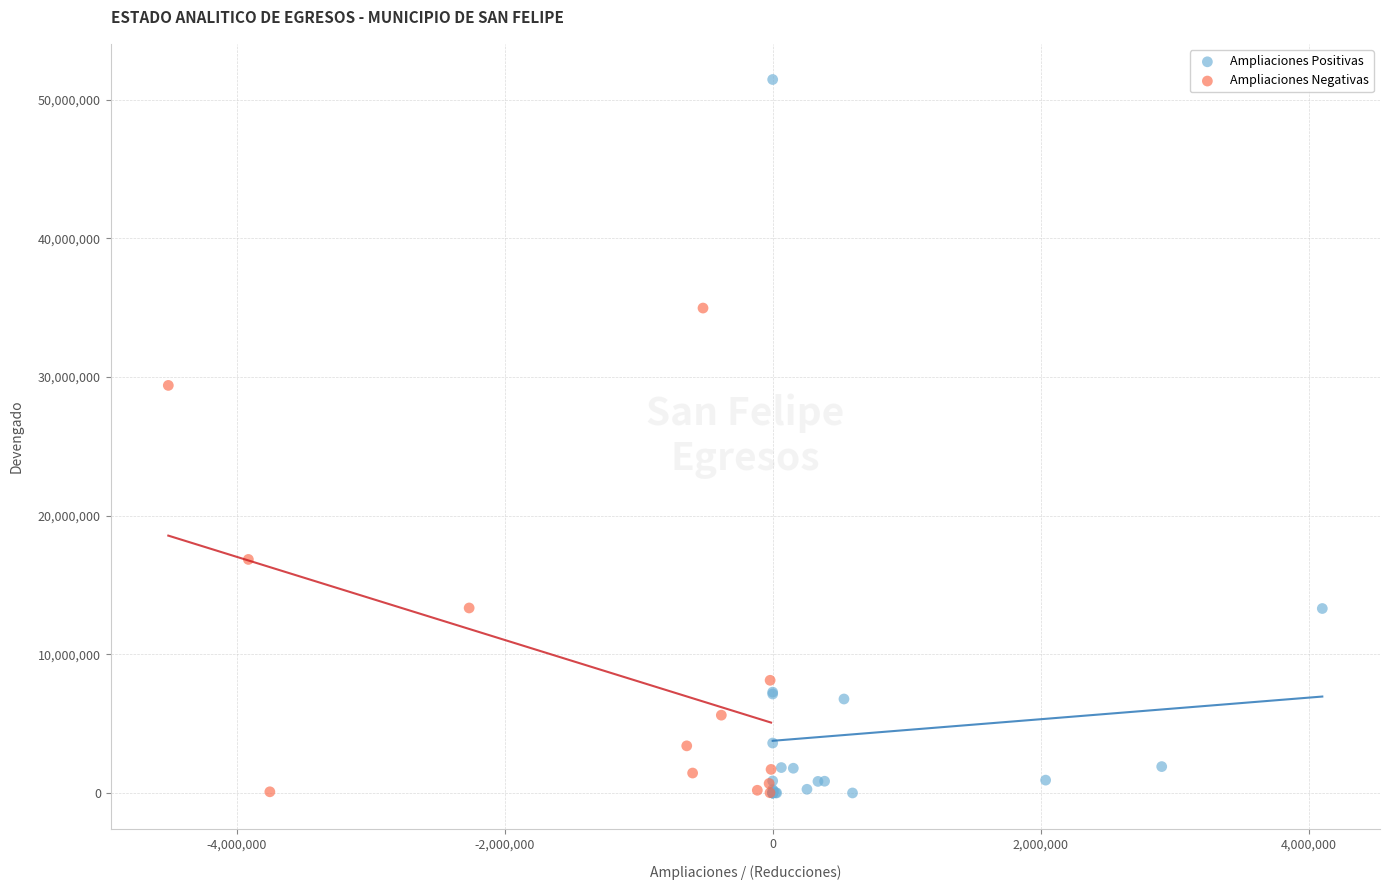

Which series has the widest spread of Y values?

Ampliaciones Positivas